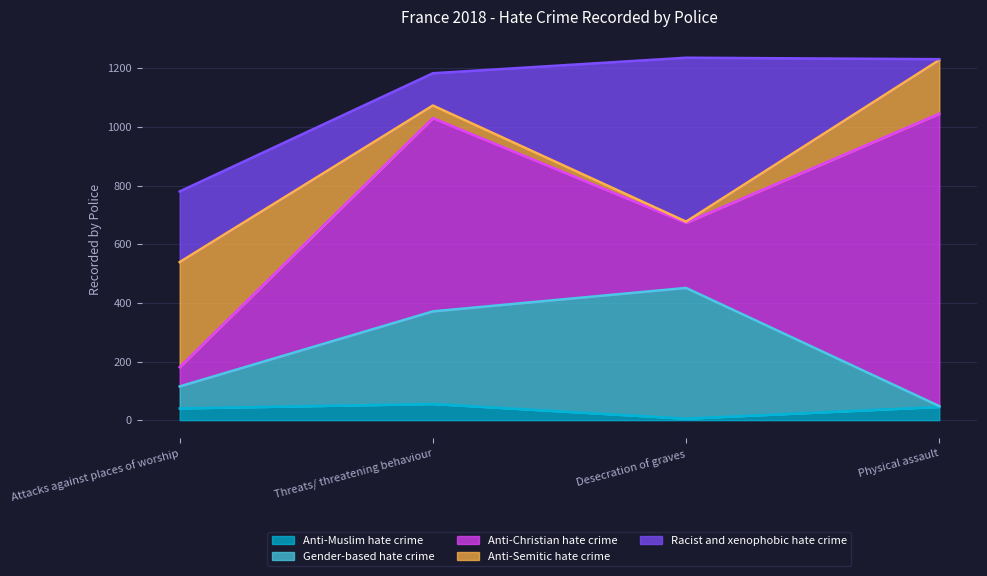

Rank the categories by Gender-based hate crime value from lowest to highest.

Physical assault, Attacks against places of worship, Threats/ threatening behaviour, Desecration of graves